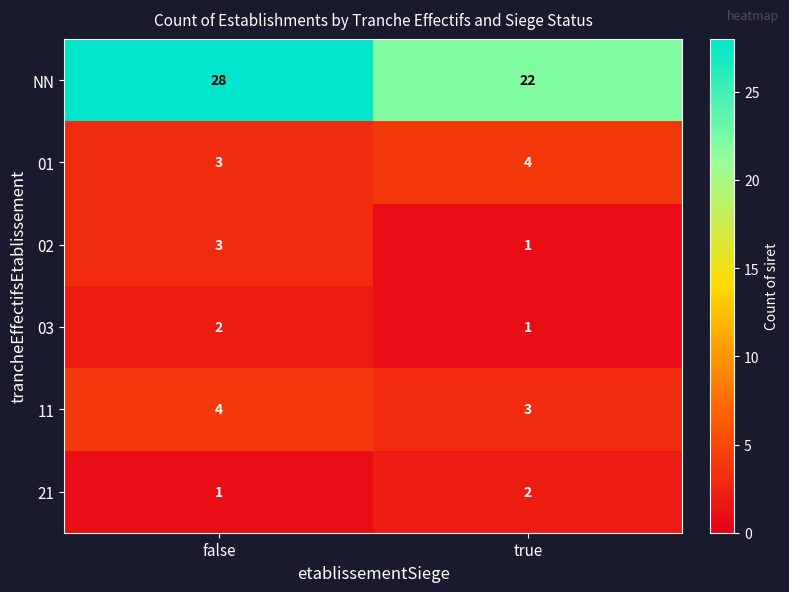

Which category has the highest value in the NN series?

false